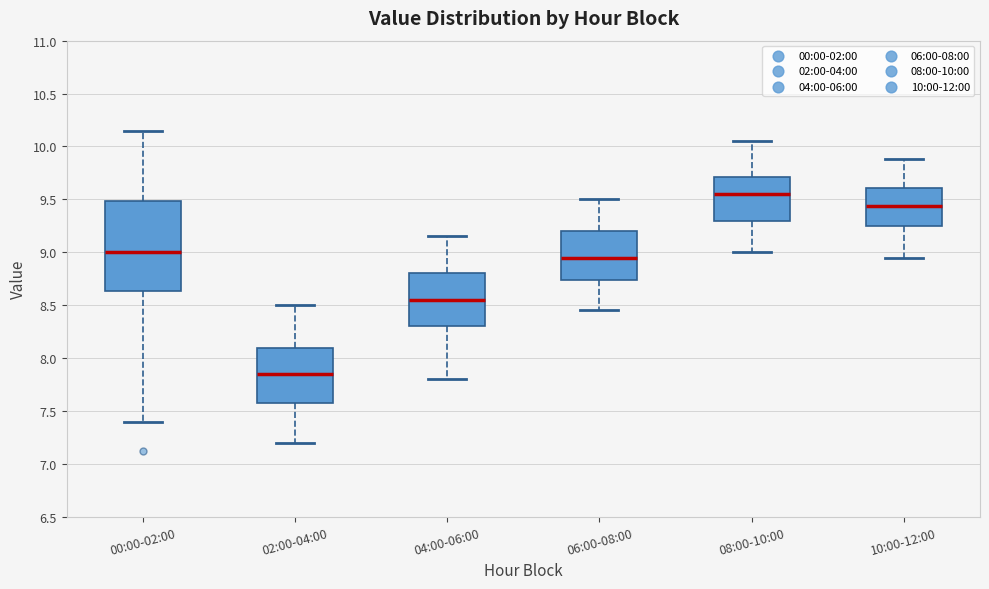

Reading left to right, transcribe this box plot: for each box, give where its median line is, the range the box spans, and where its two whiskers end, as read against the y-axis. The values are not printed on the chart, so give them approximately, as read against the axis.

00:00-02:00: median 9.00, box 8.65 to 9.50, whiskers 7.40 to 10.15
02:00-04:00: median 7.85, box 7.55 to 8.10, whiskers 7.20 to 8.50
04:00-06:00: median 8.55, box 8.30 to 8.80, whiskers 7.80 to 9.15
06:00-08:00: median 8.95, box 8.75 to 9.20, whiskers 8.45 to 9.50
08:00-10:00: median 9.55, box 9.30 to 9.70, whiskers 9.00 to 10.05
10:00-12:00: median 9.45, box 9.25 to 9.60, whiskers 8.95 to 9.90